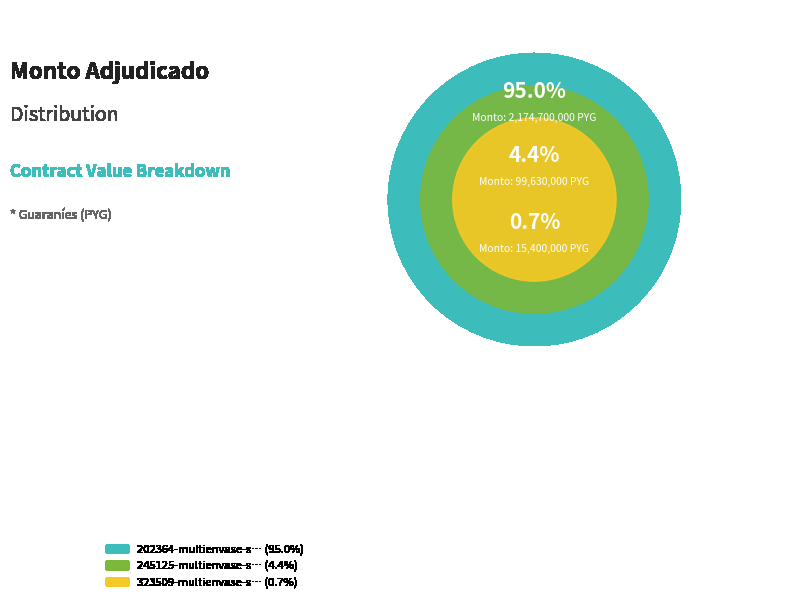

What is the change in value from 202364-multienvase-srl-2 to 323509-multienvase-srl-3?

-2159300000